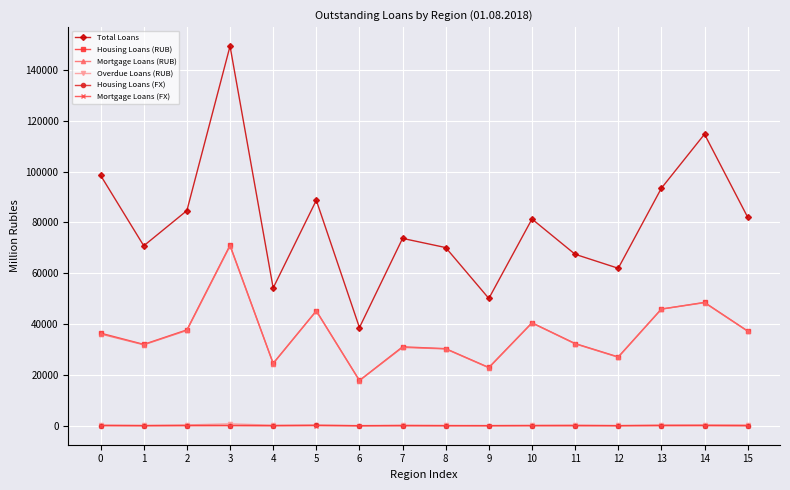

Which series has the largest total across all categories?

Total Loans